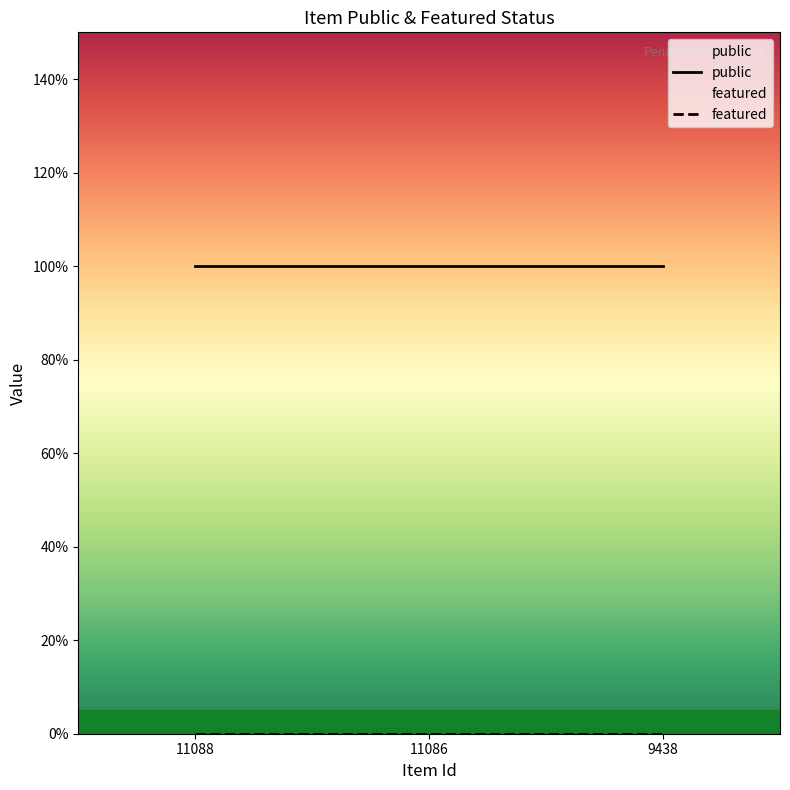

Is the value of featured at 11088 greater than the value of public at 11088?

No